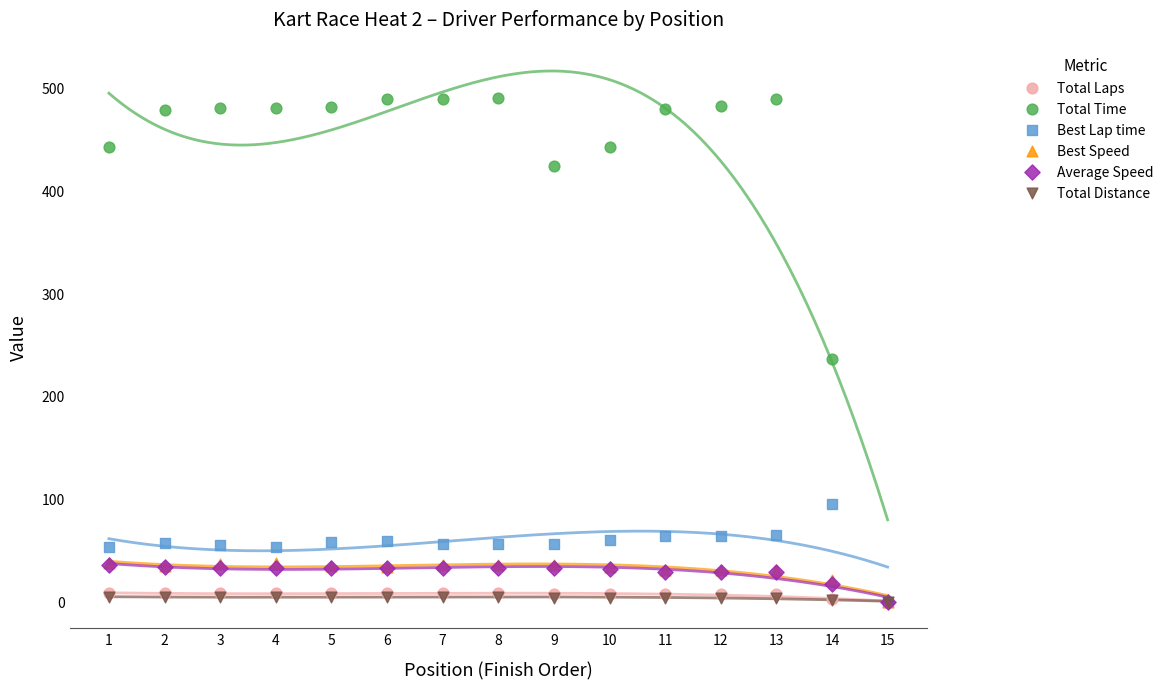

What are all the series names shown in the legend?

Total Laps, Total Time, Best Lap time, Best Speed, Average Speed, Total Distance